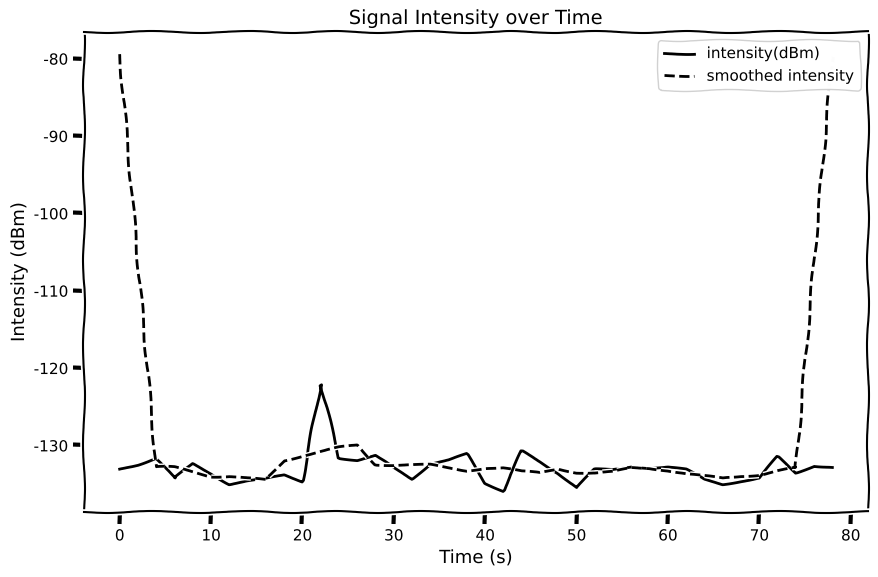

What is the minimum value shown in the chart?

-135.8